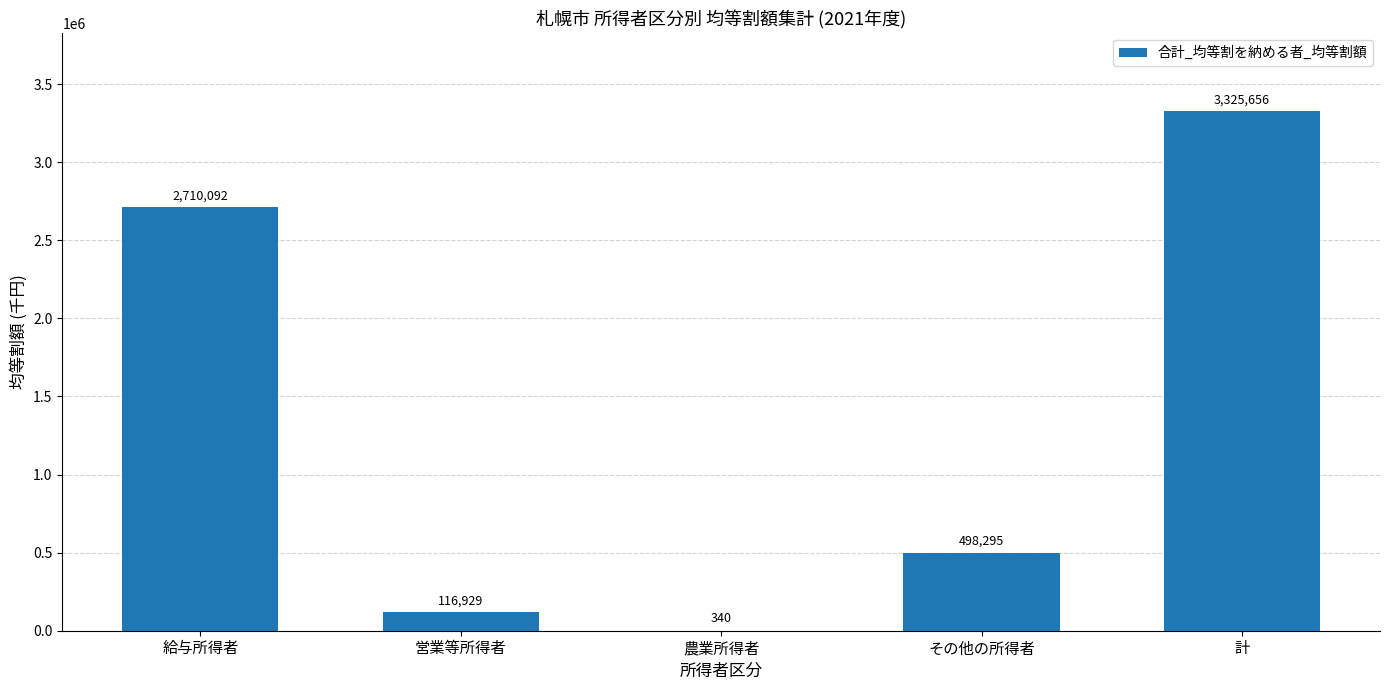

Between 農業所得者 and 営業等所得者, which is larger?

営業等所得者